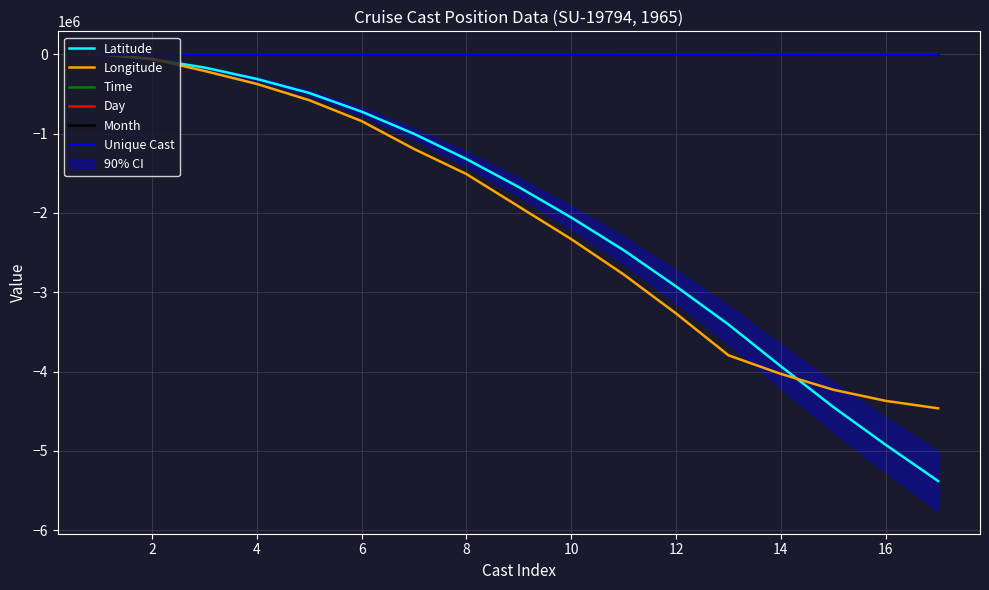

True or false: Unique Cast has a value of 613.2 at 12.

False